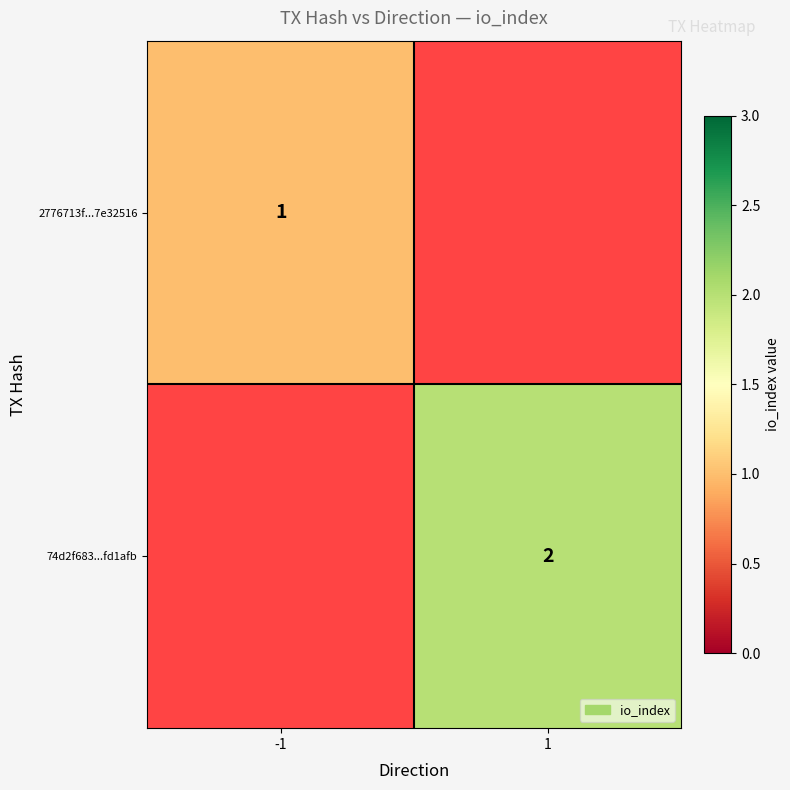

The value of 74d2f683...fd1afb at 1 is 2. True or false?

True